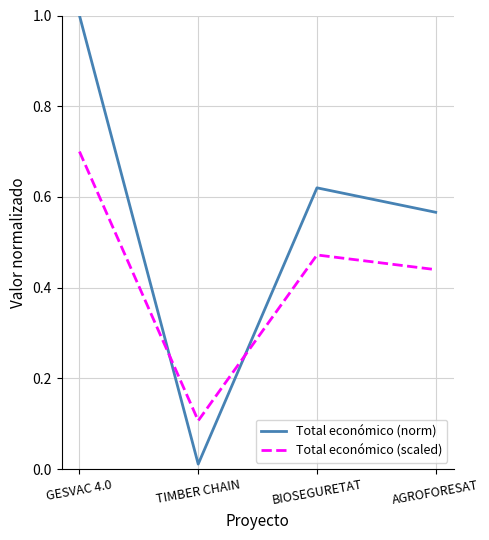

In Total económico (scaled), how many points are higher than both neighbors (excluding endpoints)?

1